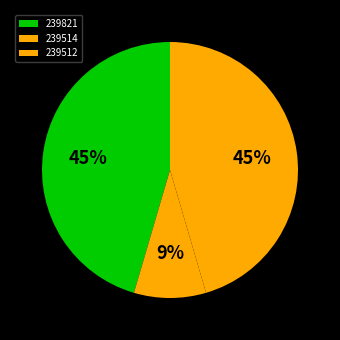

Is there a majority slice in this chart?

No